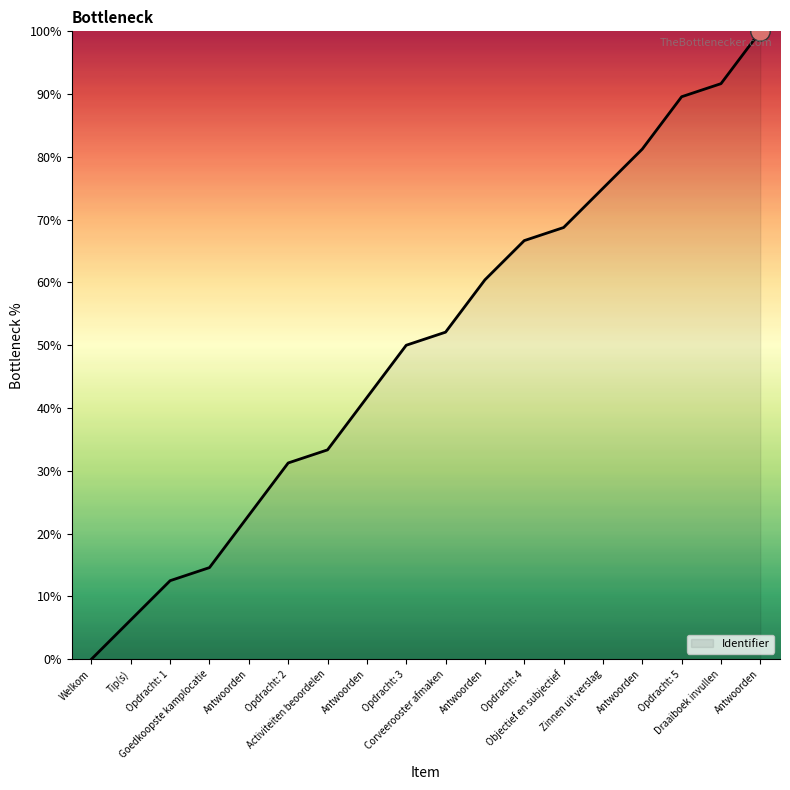

Does the chart have visible grid lines?

No